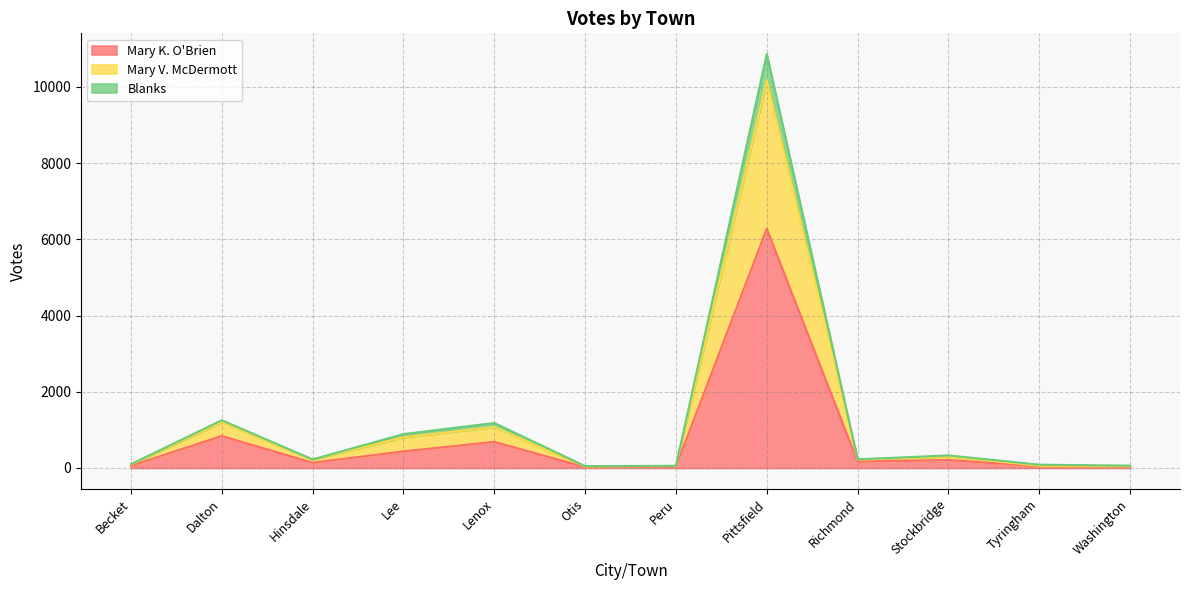

True or false: Blanks and Mary K. O'Brien intersect in this chart.

False